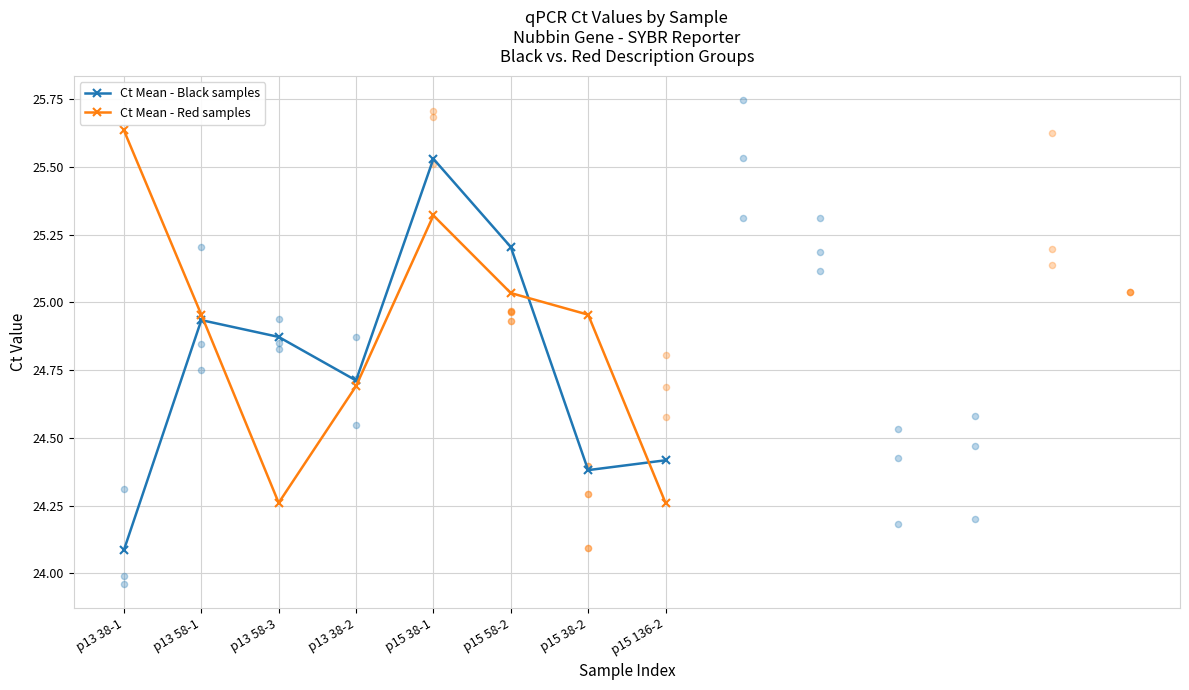

Which series contains the highest Y value?

Ct Mean - Red samples